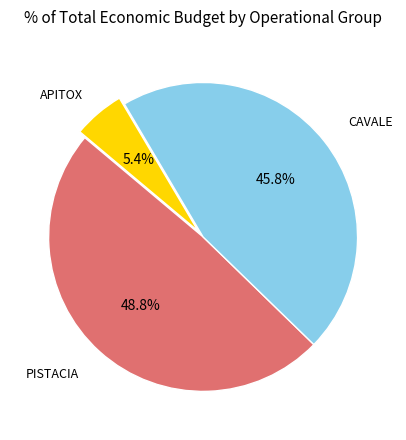

Does any single category account for the majority?

No